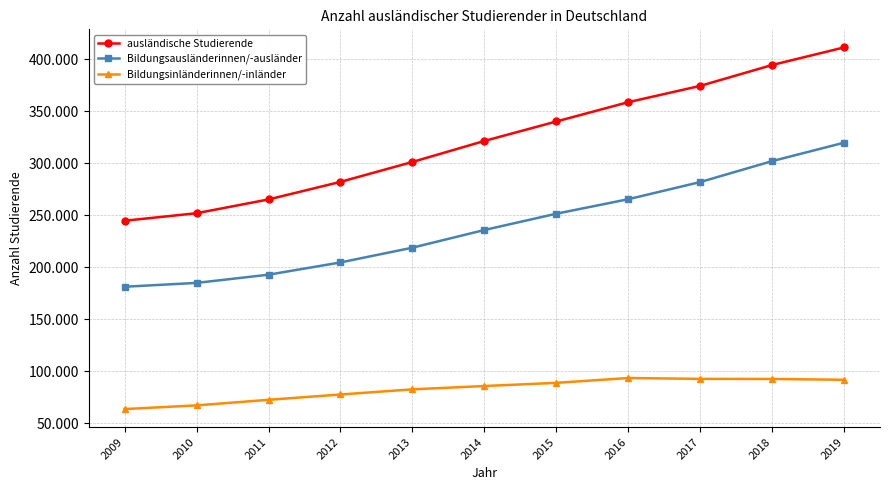

Does the chart display data point markers on the line(s)?

Yes